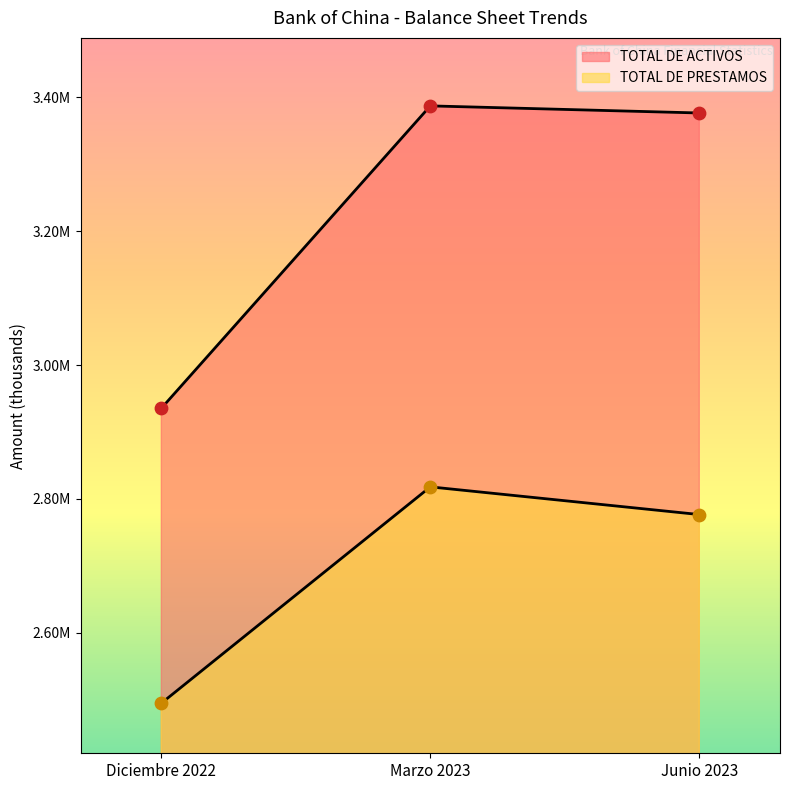

Which series contains the highest Y value?

TOTAL DE ACTIVOS